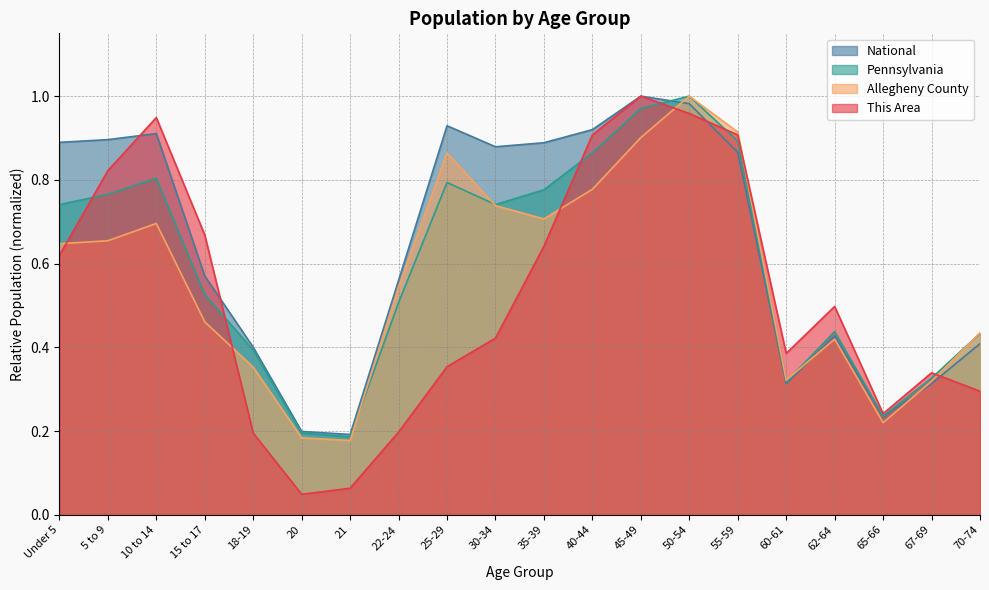

What position from the left is 40-44?

12